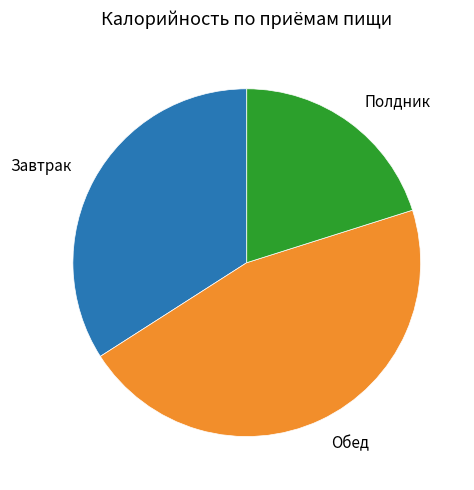

Is there any slice that represents more than half of the pie?

No